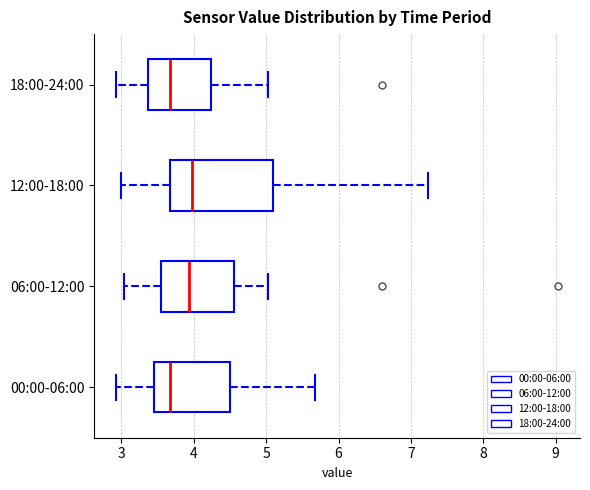

Where does the median line of the box for 06:00-12:00 sit on the x-axis? The values are not printed on the chart, so give them approximately, as read against the axis.

3.9